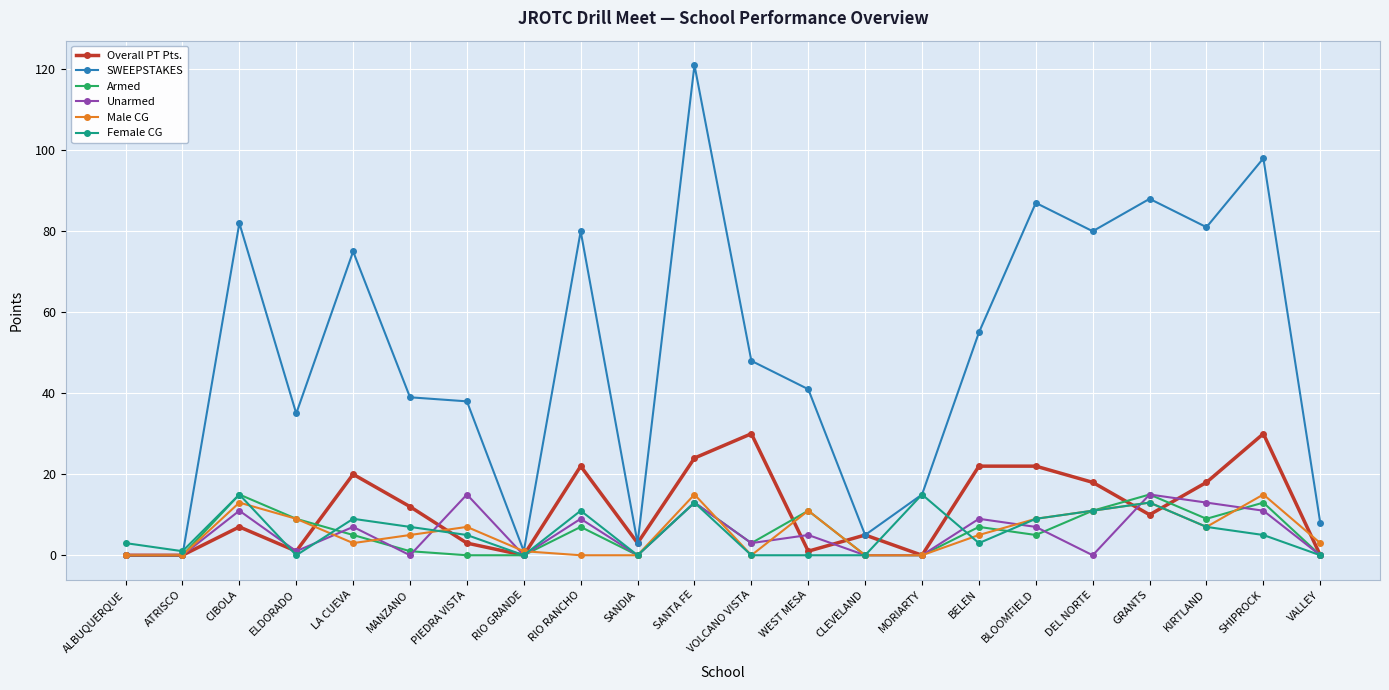

How many lines are shown in the chart?

6